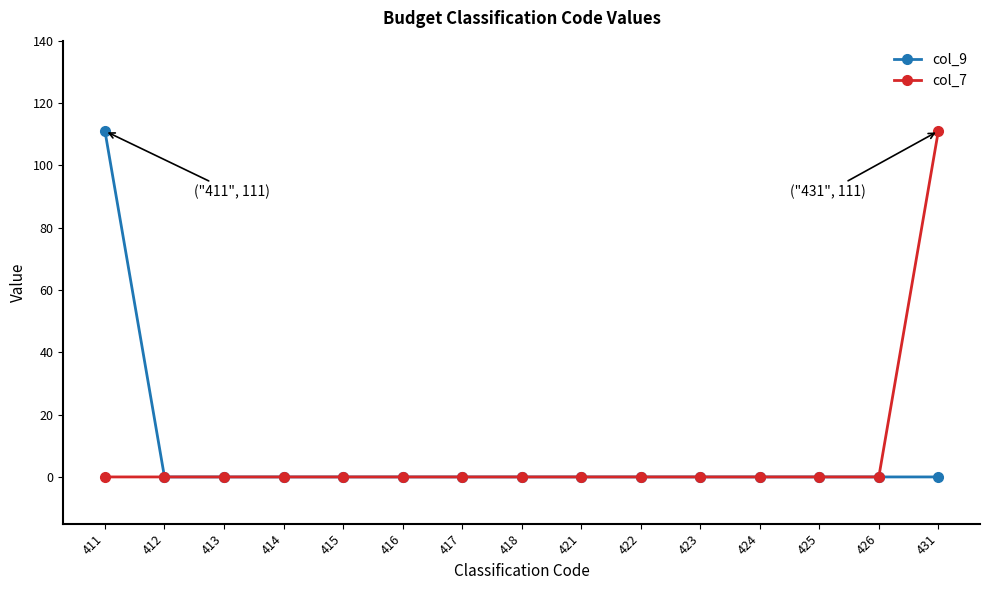

What is the maximum value shown in the chart?

111